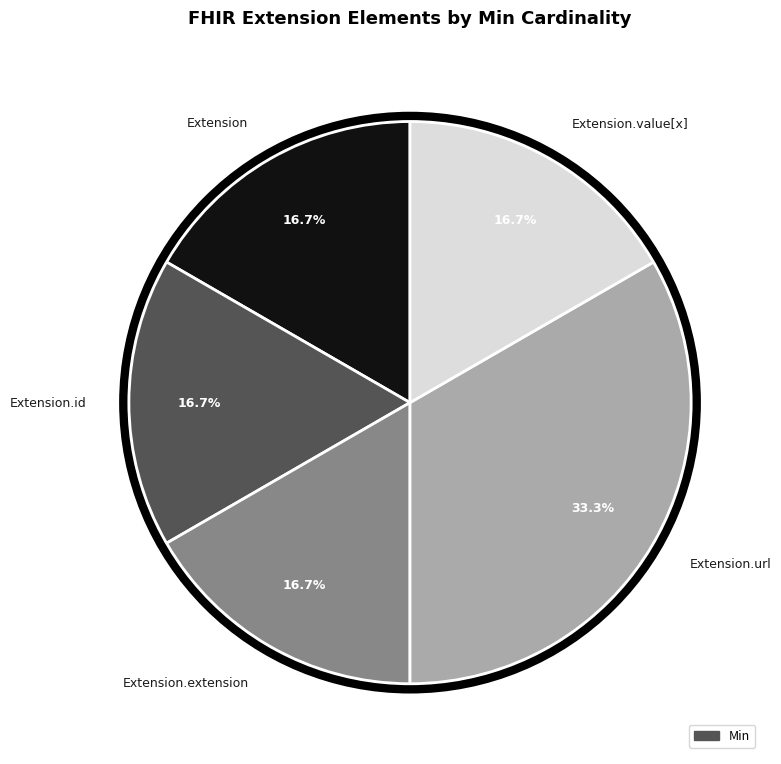

Is it true that Extension.url is 99% of the pie?

False